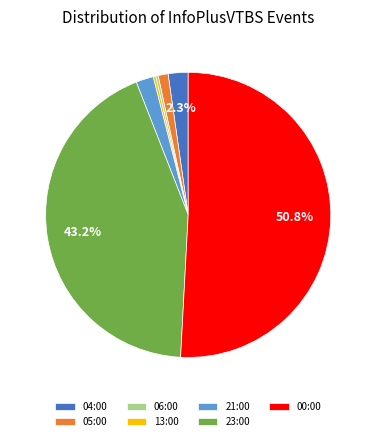

Between 06:00 and 23:00, which is larger?

23:00